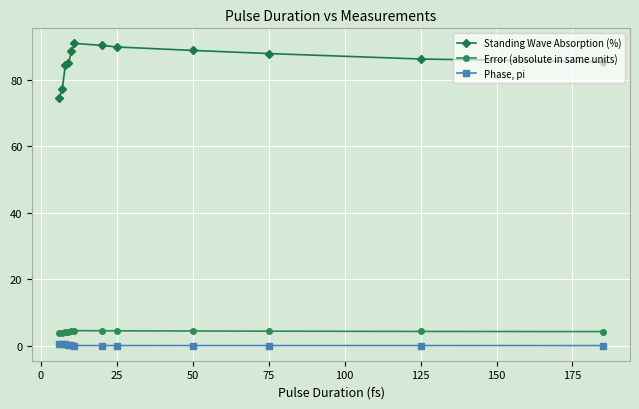

What is the sum of all Phase, pi values?

2.5